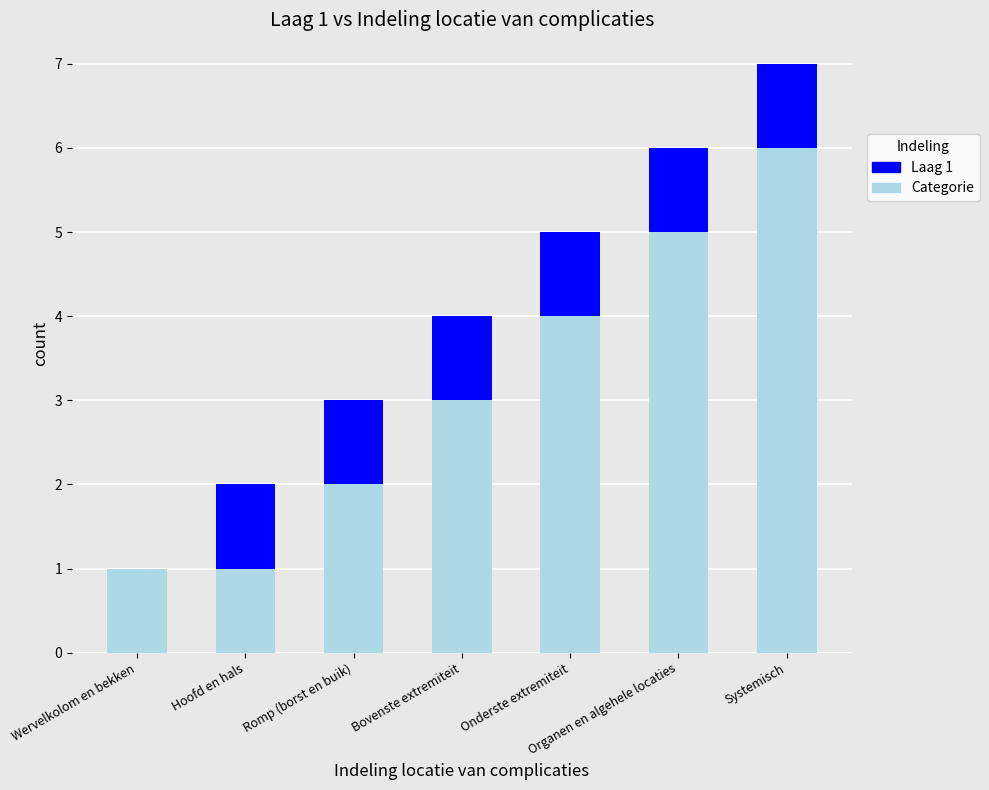

At which category is the sum across all series the highest?

Systemisch